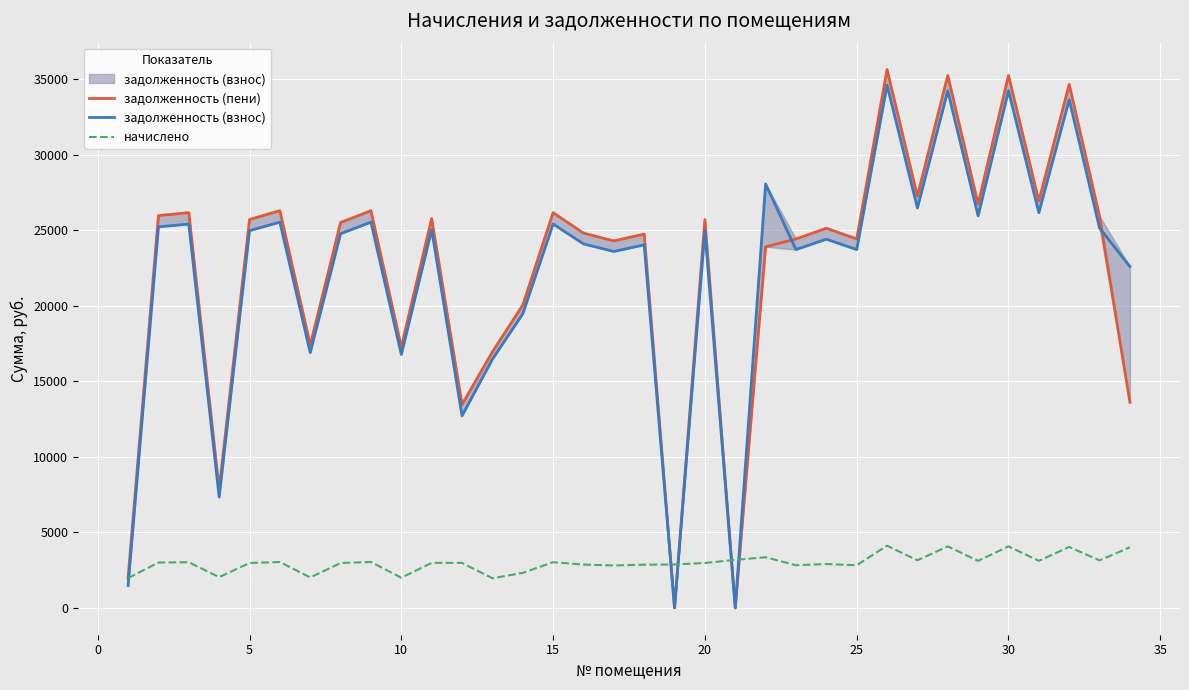

List the series in order of their peak value, highest first.

задолженность (пени), задолженность (взнос), начислено